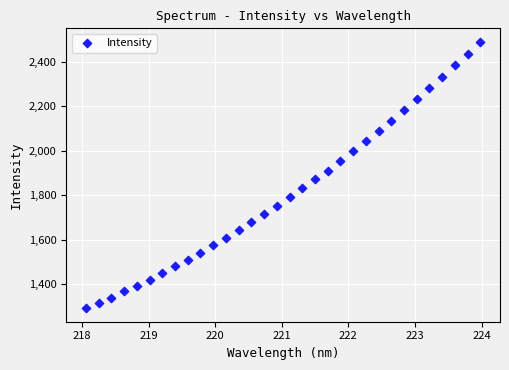

What is the range of X values (max minus min)?

5.9